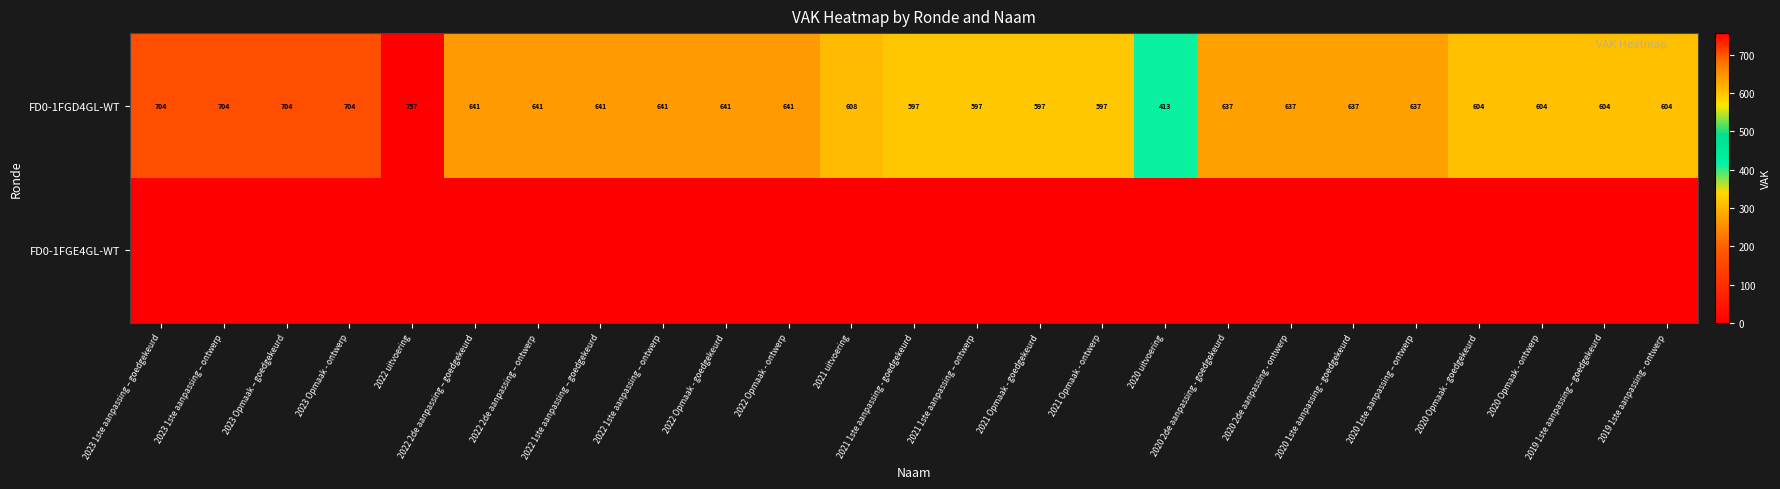

What is the difference between the maximum and minimum values in the FD0-1FGD4GL-WT series?

344